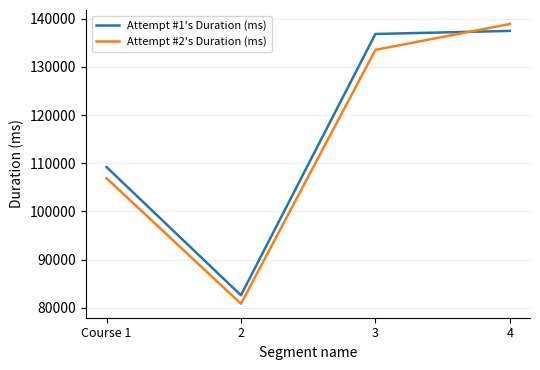

Where is the first local minimum for Attempt #1's Duration (ms)?

2